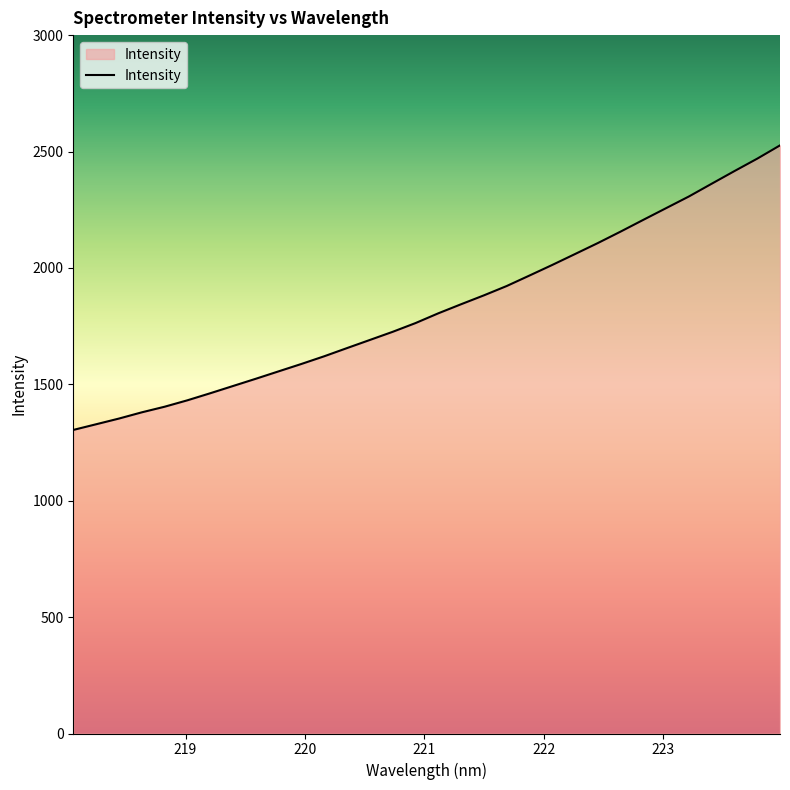

What is the minimum value shown in the chart?

1304.0